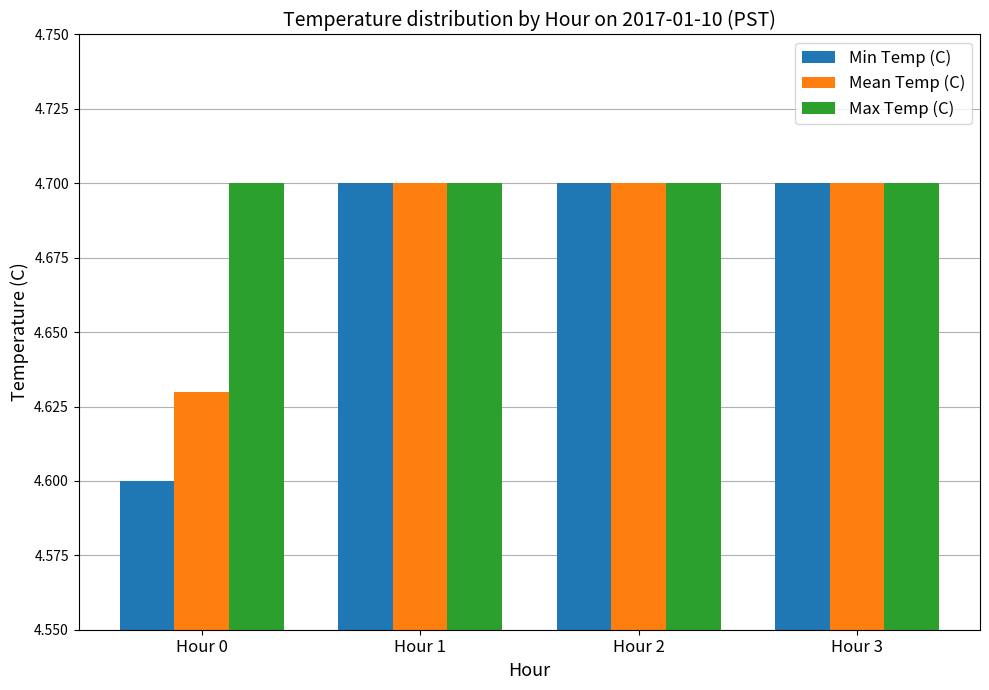

The Min Temp (C) series shows 4.6 at Hour 0. True or false?

True